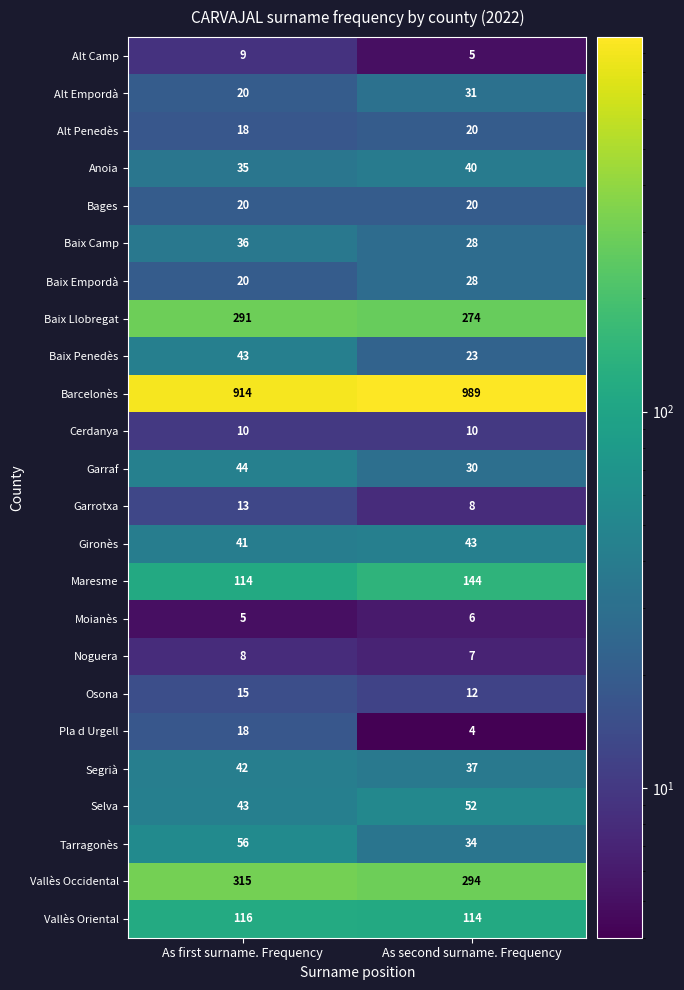

At how many categories does at least one series exceed 33?

2